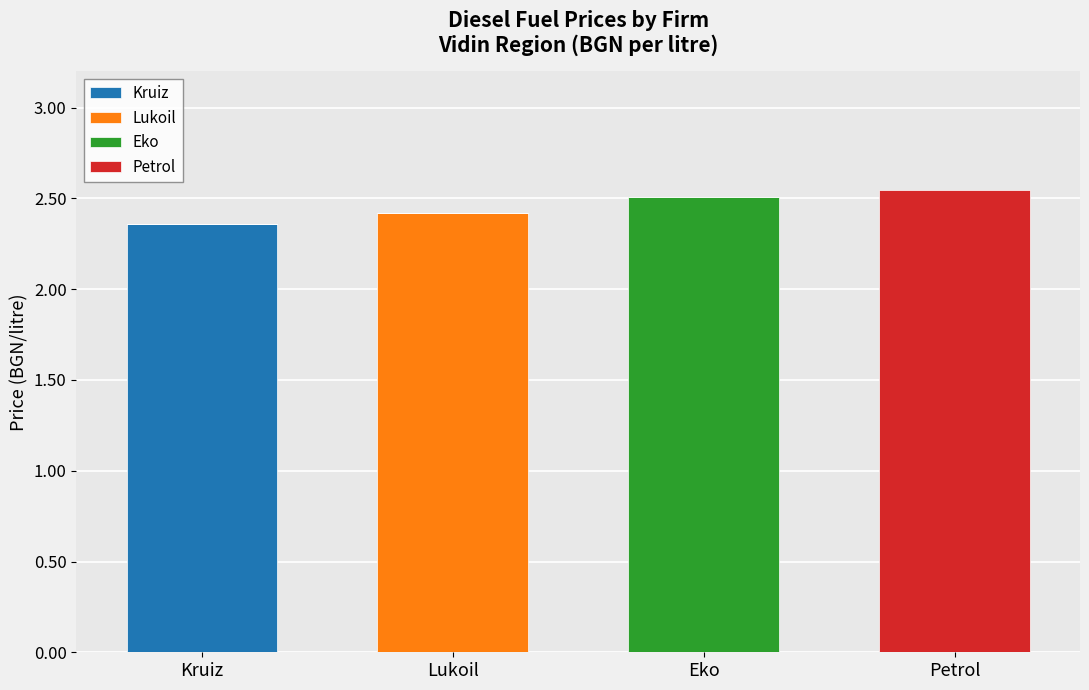

Which category has the highest value in the Kruiz series?

Kruiz